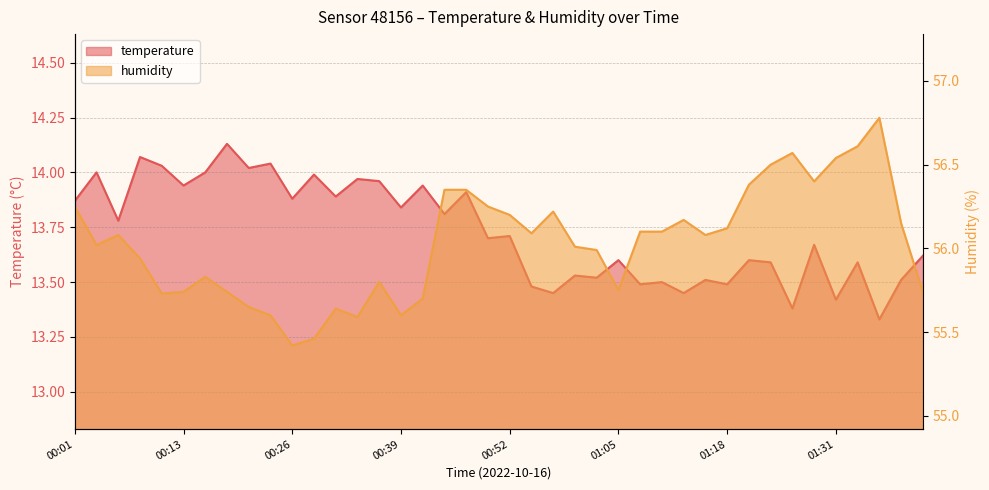

Which category has the lowest value in the humidity series?

00:26